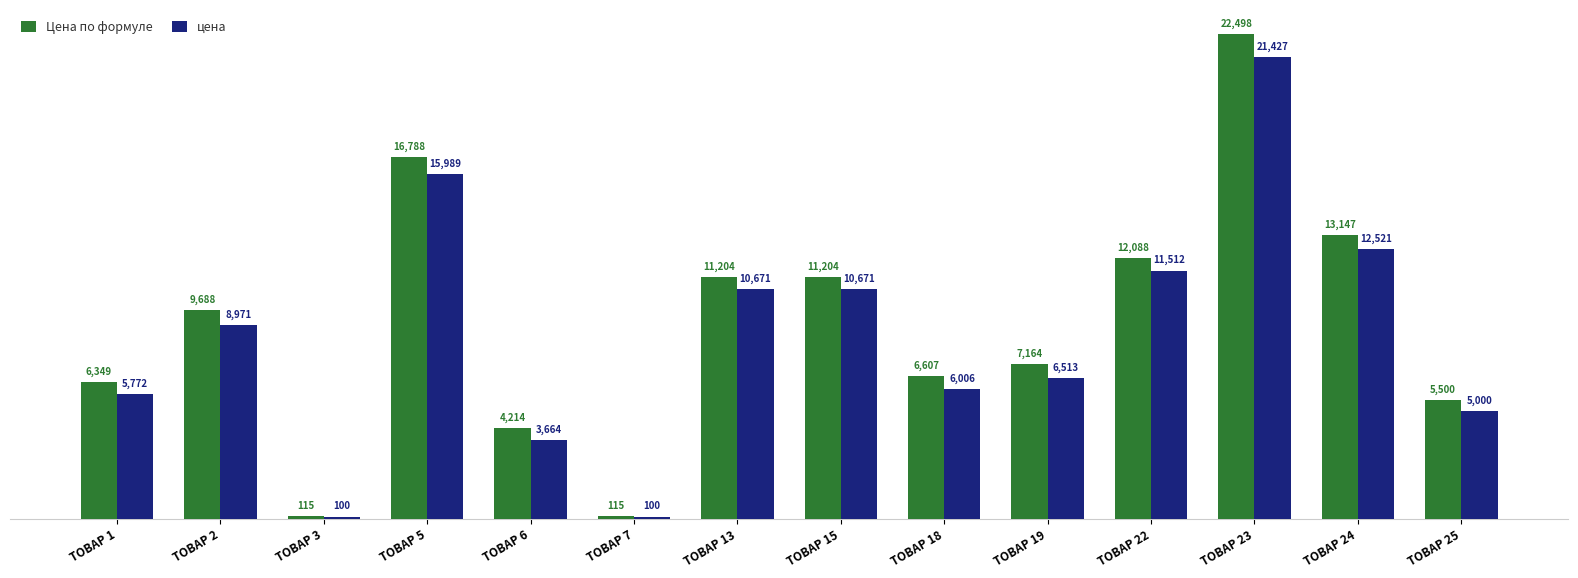

At which category is the sum across all series the highest?

ТОВАР 23